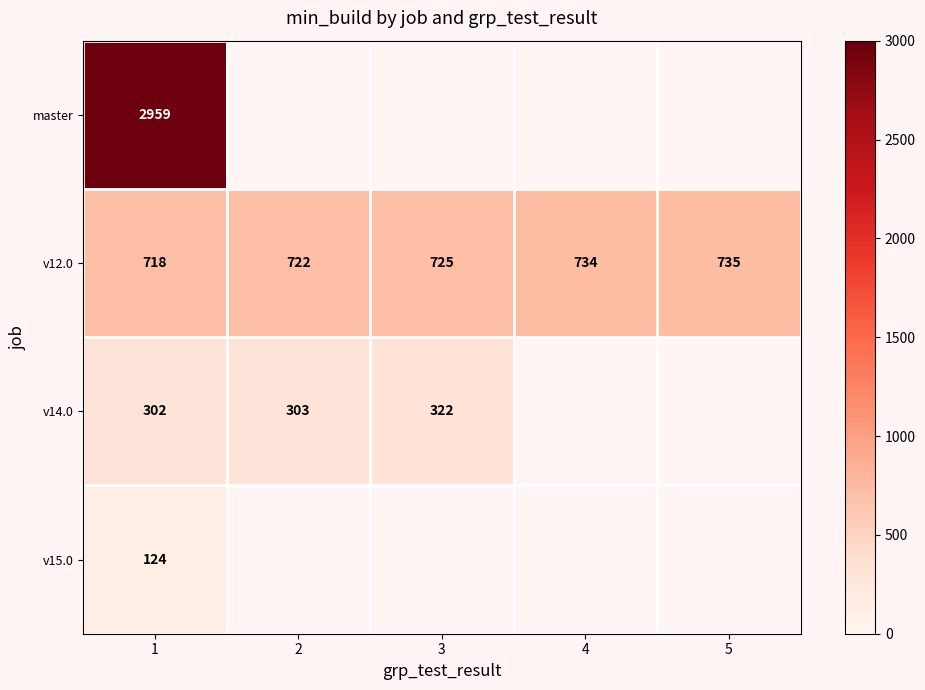

The value of v15.0 at 1 is 124. True or false?

True